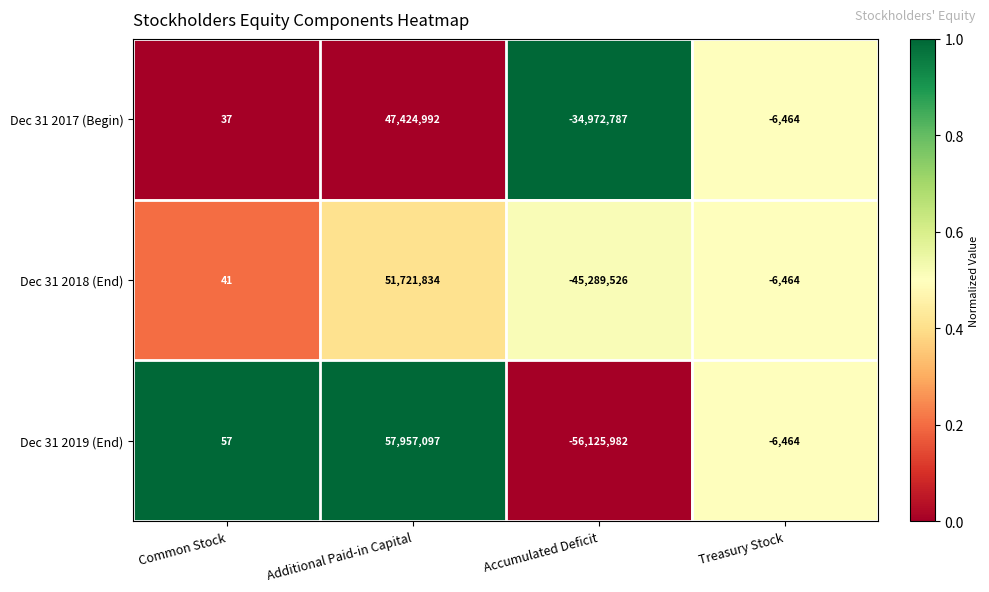

Where is Dec 31 2018 (End) nearest to the value 3216154?

Common Stock